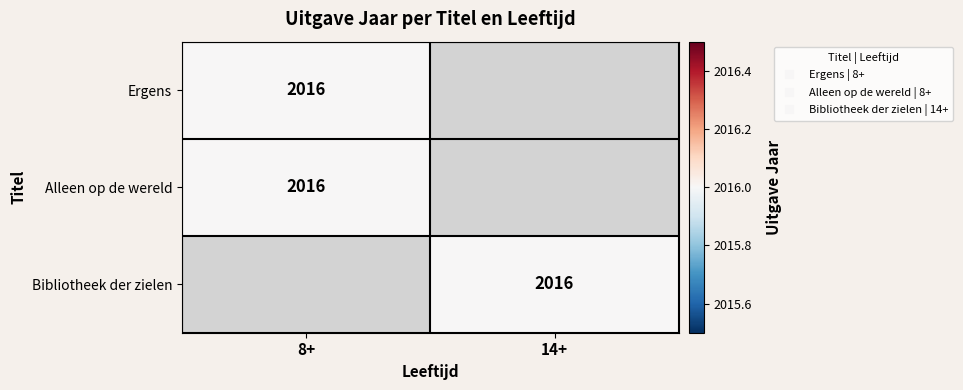

True or false: Bibliotheek der zielen has a value of 0 at 8+.

True